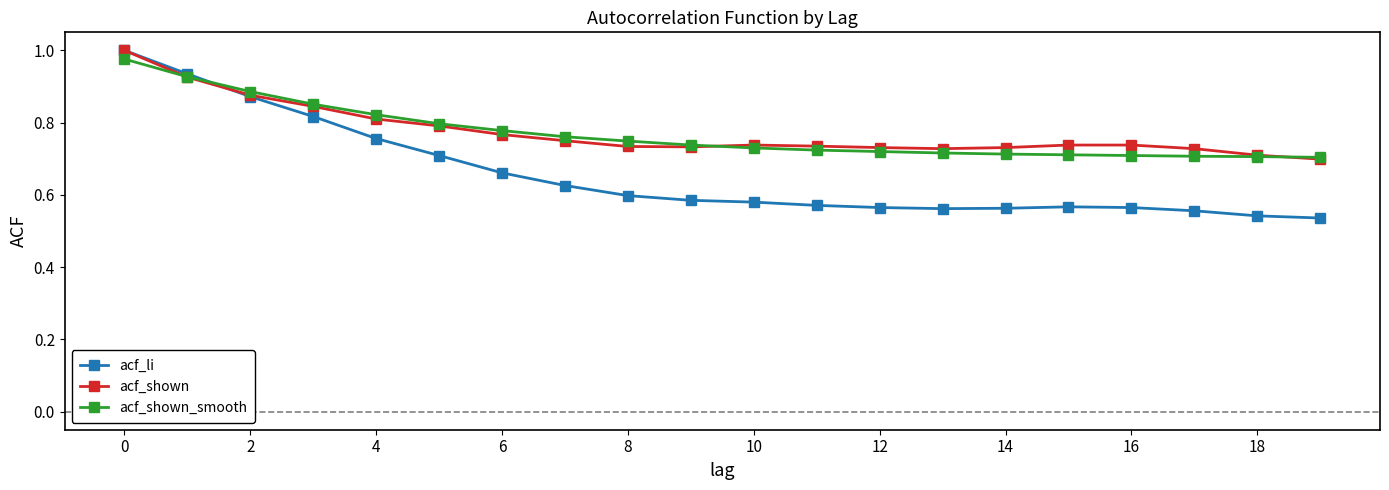

Which series has the widest spread of values?

acf_li